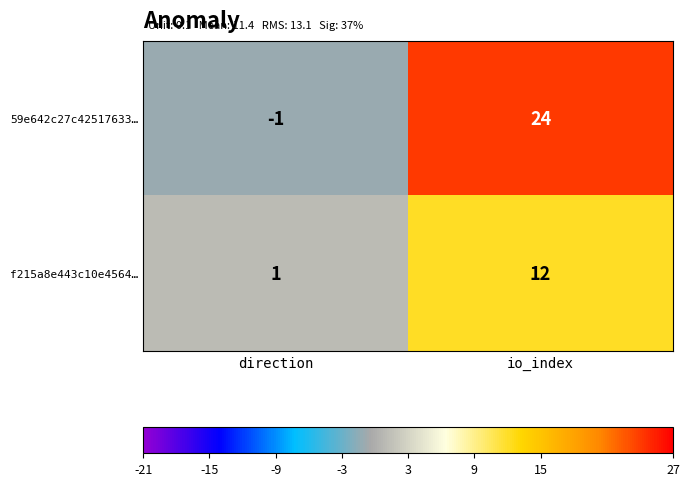

True or false: 59e642c27c42517633… has a value of -1 at direction.

True